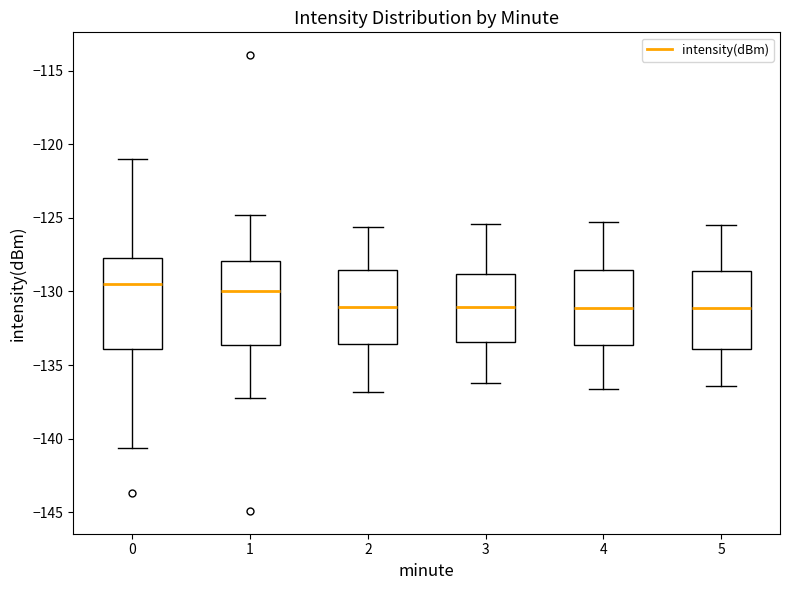

Reading left to right, transcribe this box plot: for each box, give where its median line is, the range the box spans, and where its two whiskers end, as read against the y-axis. The values are not printed on the chart, so give them approximately, as read against the axis.

0: median -129.5, box -134.0 to -127.5, whiskers -140.5 to -121.0
1: median -130.0, box -133.5 to -128.0, whiskers -137.5 to -125.0
2: median -131.0, box -133.5 to -128.5, whiskers -137.0 to -125.5
3: median -131.0, box -133.5 to -129.0, whiskers -136.0 to -125.5
4: median -131.0, box -133.5 to -128.5, whiskers -136.5 to -125.5
5: median -131.0, box -134.0 to -128.5, whiskers -136.5 to -125.5